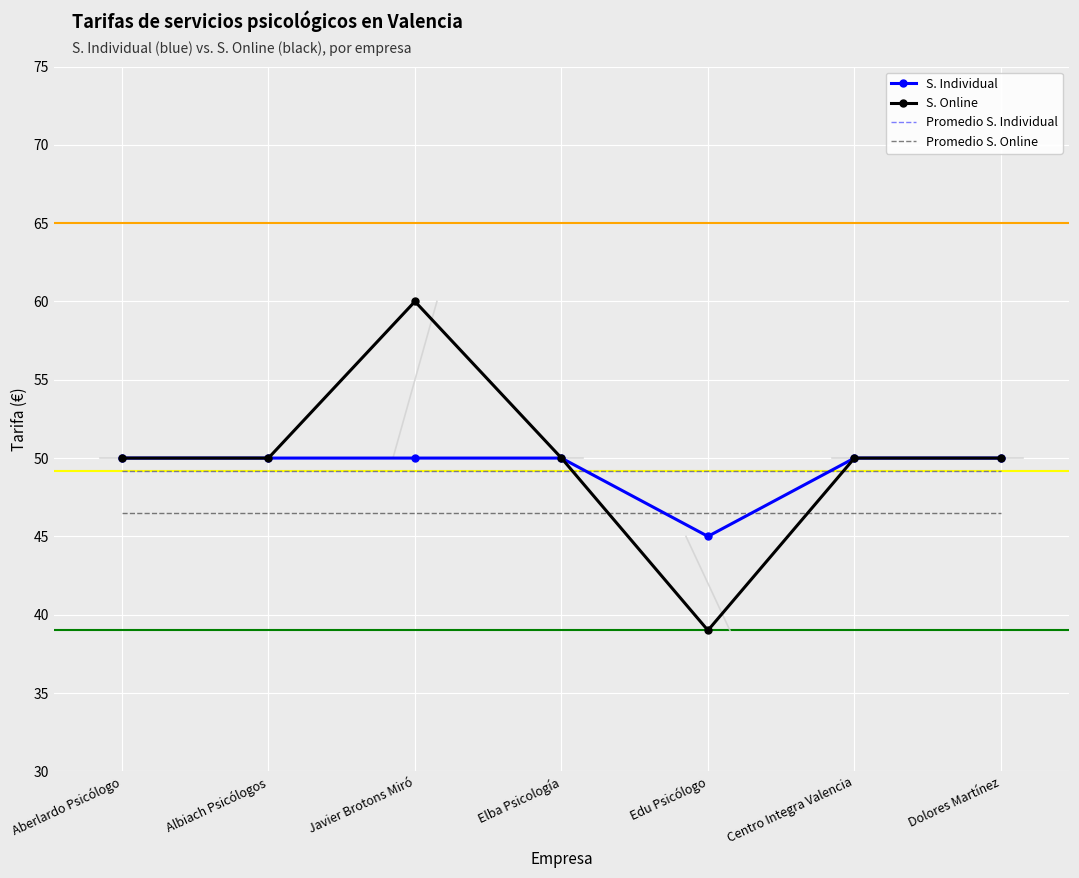

What value does the S. Online series have at Aberlardo Psicólogo?

50.0